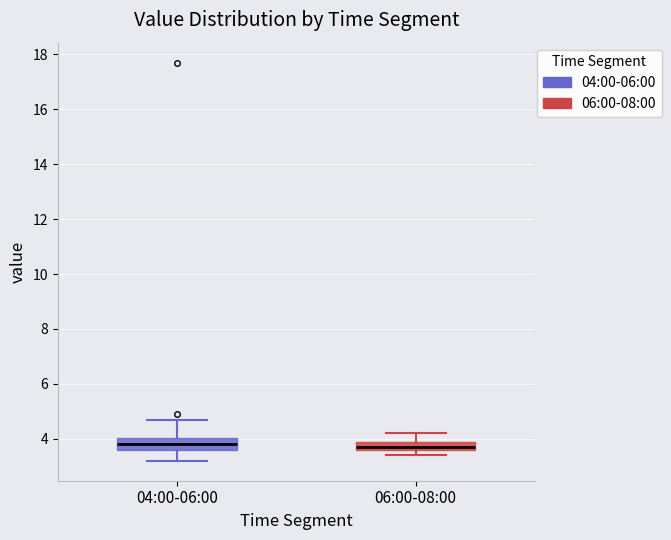

Where does the median line of the box for 04:00-06:00 sit on the y-axis? The values are not printed on the chart, so give them approximately, as read against the axis.

3.8